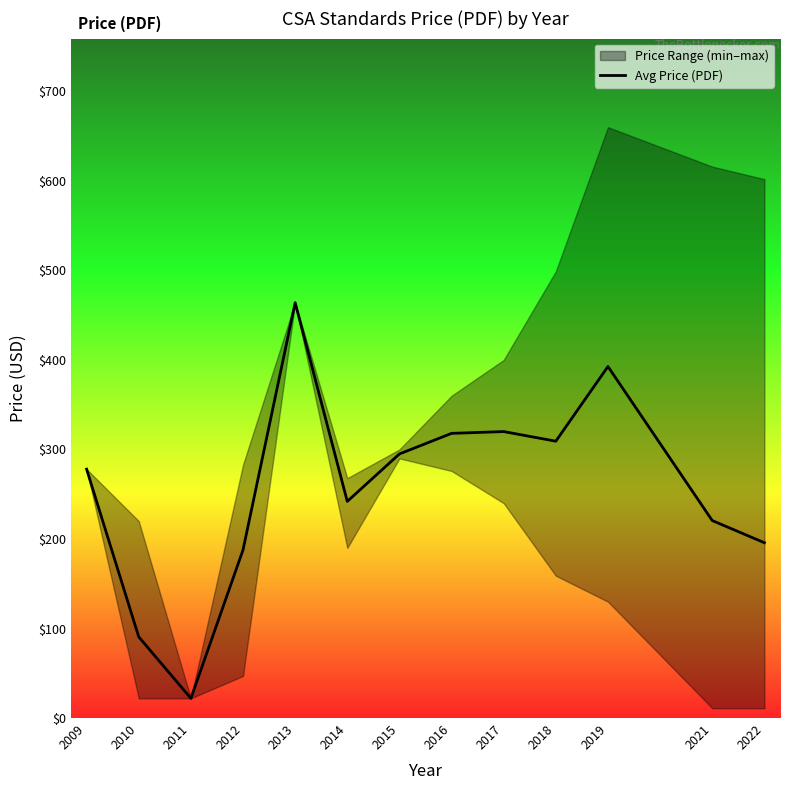

Reading right to left, what are all the values shown in this chart?

2022=195.8	2021=220.6	2019=392.7	2018=309.2	2017=320.0	2016=318.0	2015=295.0	2014=242.0	2013=464.0	2012=187.8	2011=22.0	2010=90.7	2009=278.0